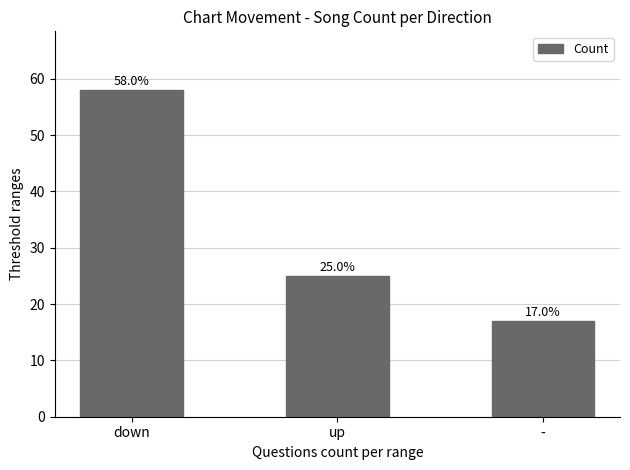

At which category does the chart reach its minimum across all series?

-